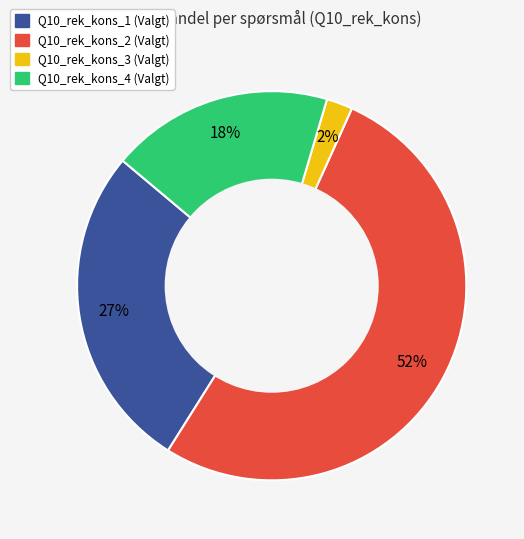

Which category accounts for the majority?

Q10_rek_kons_2 (Valgt)